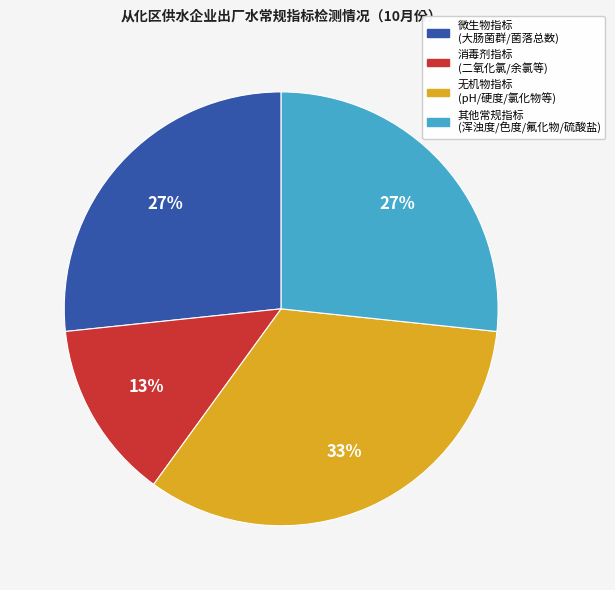

Is there any slice that represents more than half of the pie?

No